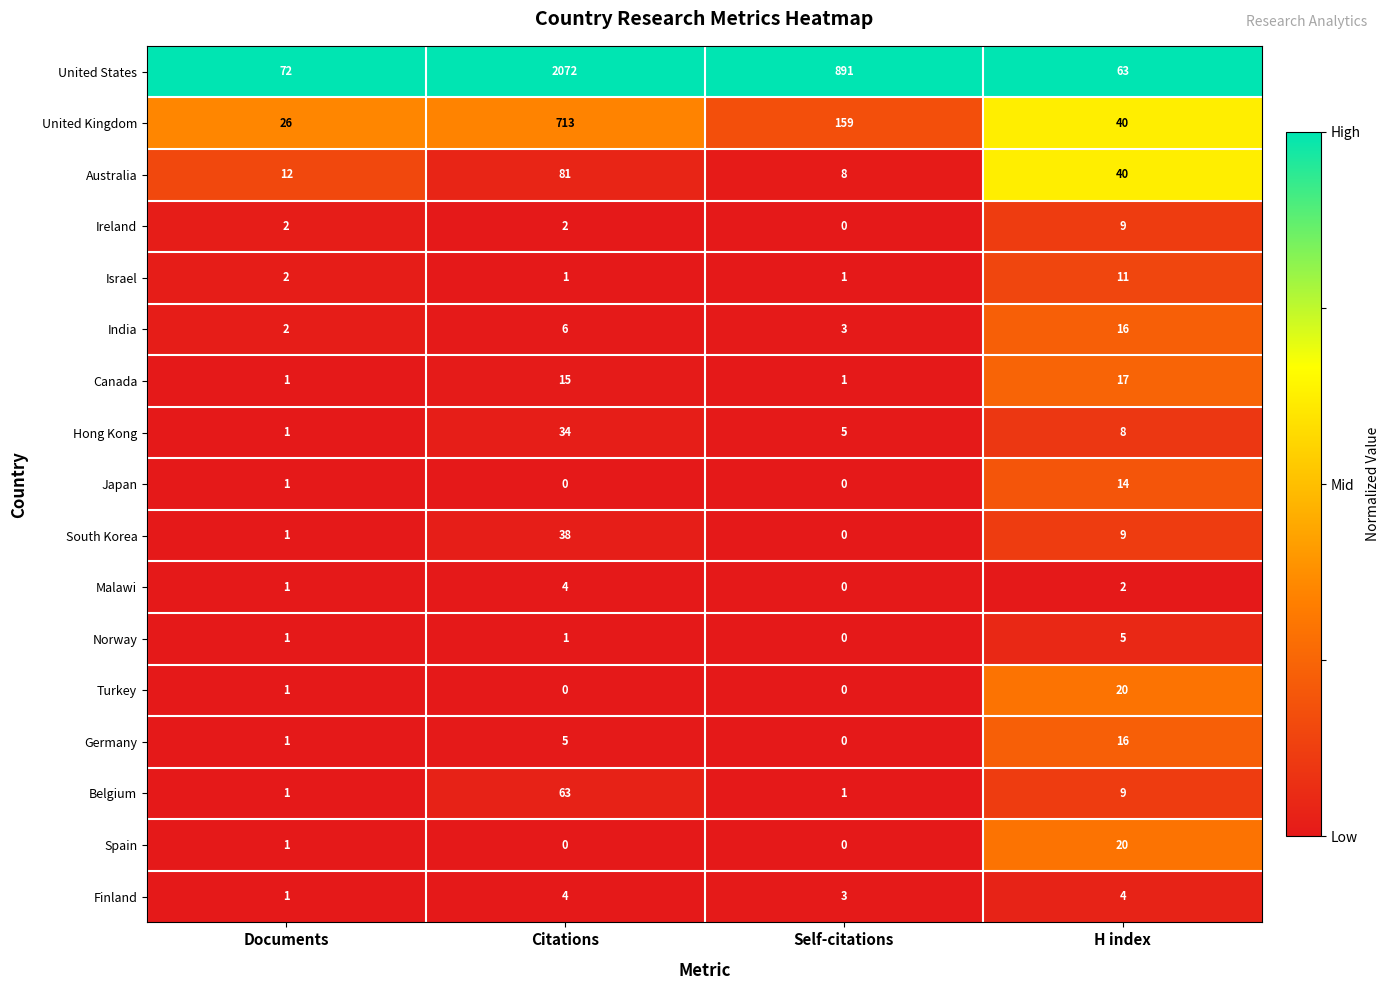

Is it true that Norway equals 3 at Self-citations?

False